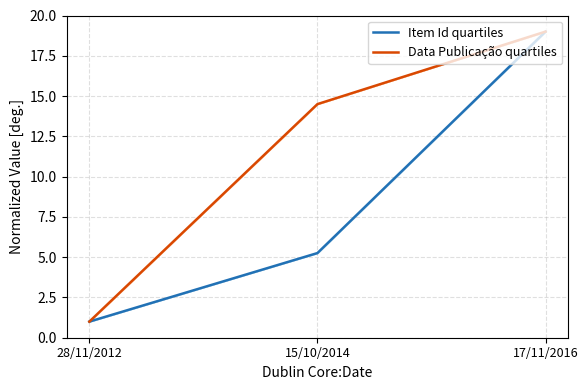

Reading right to left, extract all data points from this chart.

Item Id quartiles: 17/11/2016=19.0	15/10/2014=5.3	28/11/2012=1.0
Data Publicação quartiles: 17/11/2016=19.0	15/10/2014=14.5	28/11/2012=1.0